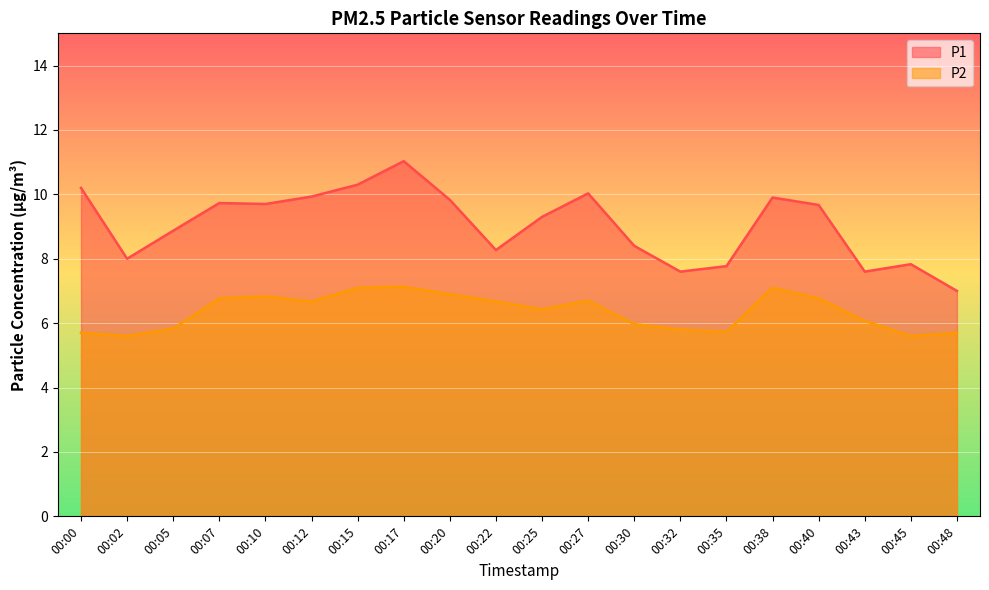

Reading left to right, list all the values displayed in this chart.

P1: 10.2	8.0	8.9	9.7	9.7	9.9	10.3	11.0	9.8	8.3	9.3	10.0	8.4	7.6	7.8	9.9	9.7	7.6	7.8	7.0
P2: 5.7	5.6	5.8	6.8	6.8	6.7	7.1	7.1	6.9	6.7	6.4	6.7	6.0	5.8	5.7	7.1	6.8	6.1	5.6	5.7